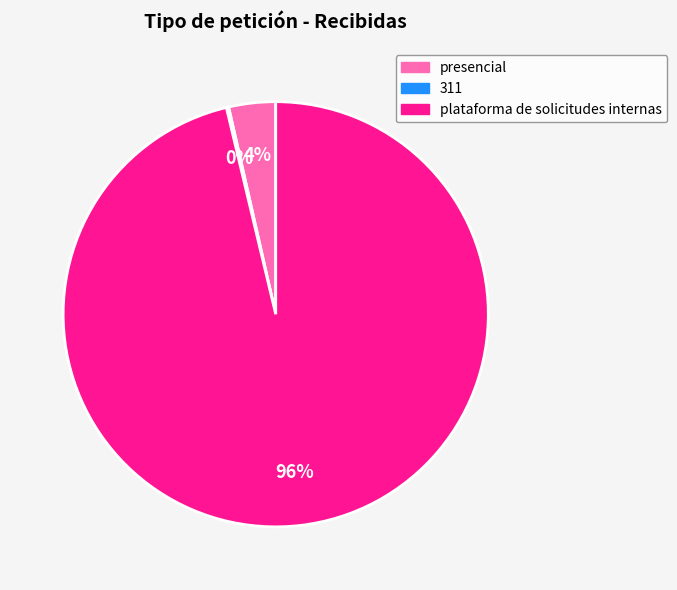

Which slice represents more than half of the pie?

plataforma de solicitudes internas